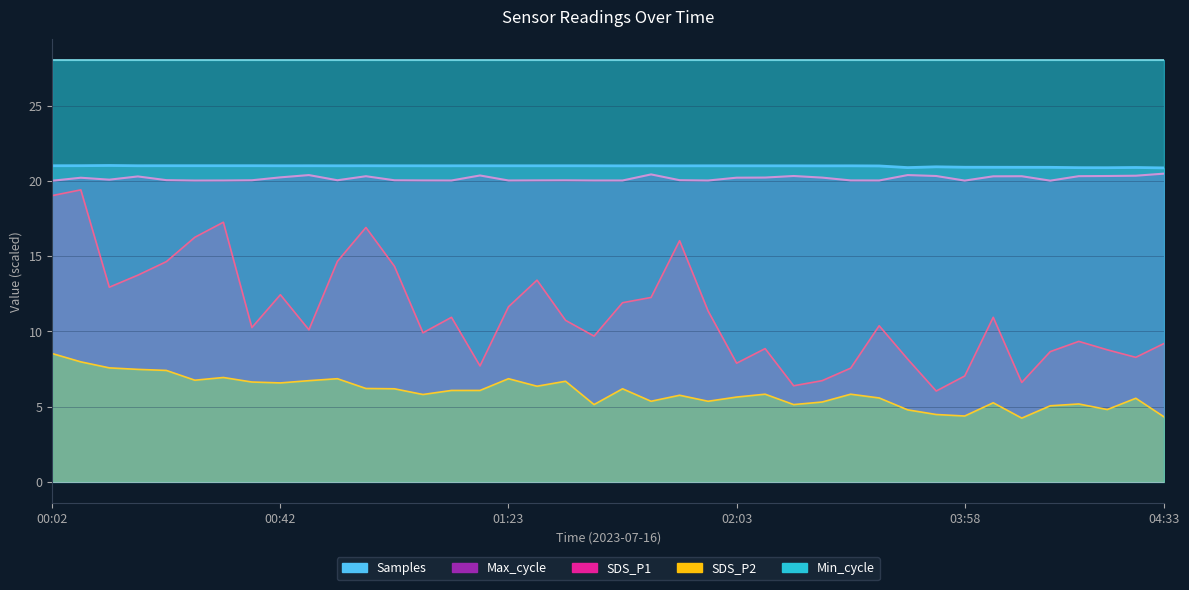

Which category has the lowest value across all series?

04:08